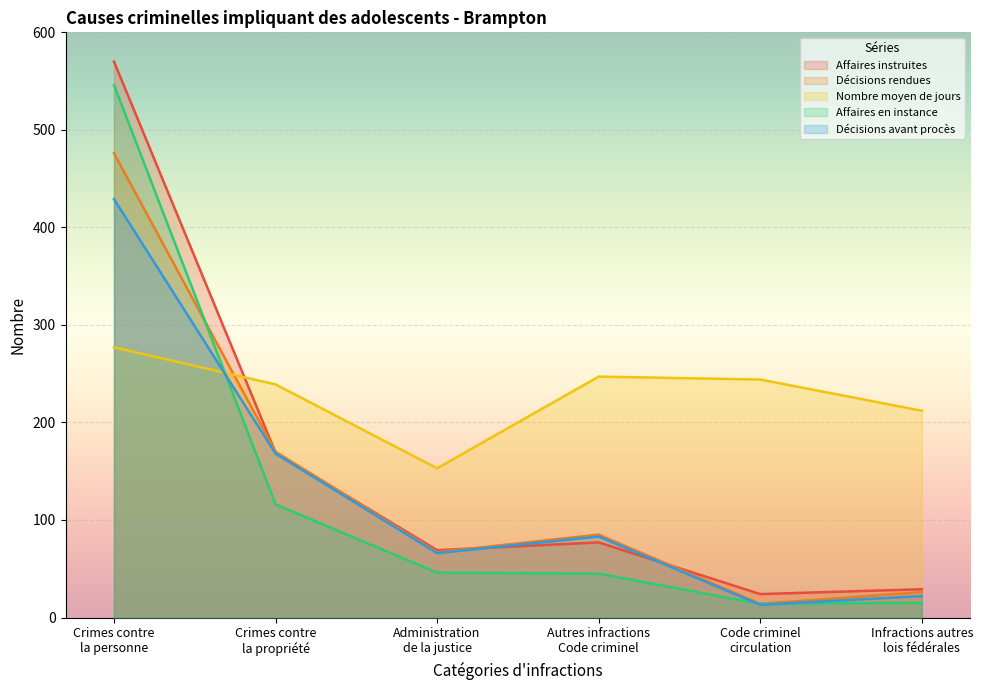

Does the chart display data point markers on the line(s)?

No